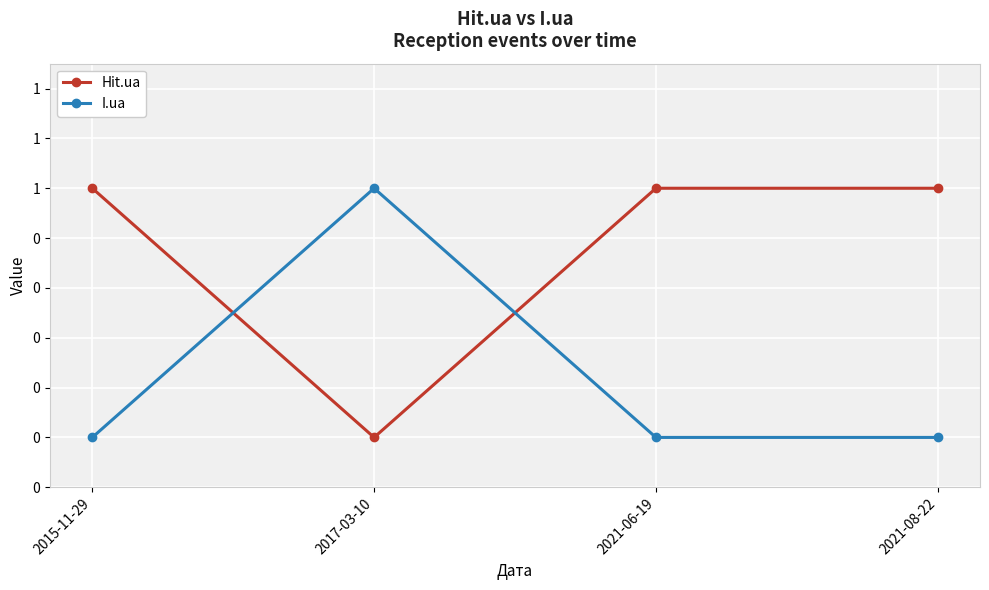

Reading right to left, list all the values displayed in this chart.

Hit.ua: 2021-08-22=1	2021-06-19=1	2017-03-10=0	2015-11-29=1
I.ua: 2021-08-22=0	2021-06-19=0	2017-03-10=1	2015-11-29=0